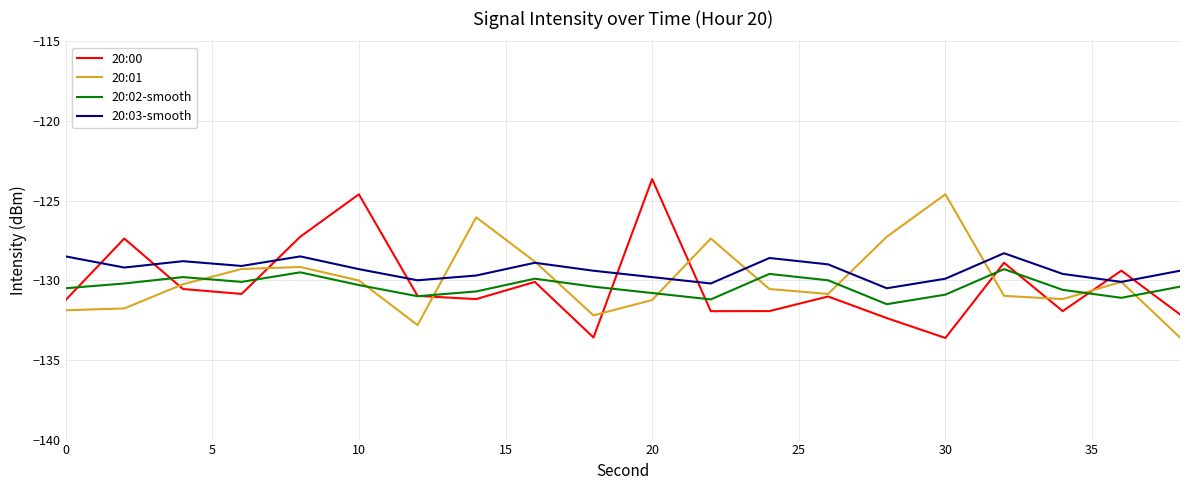

How many lines are shown in the chart?

4